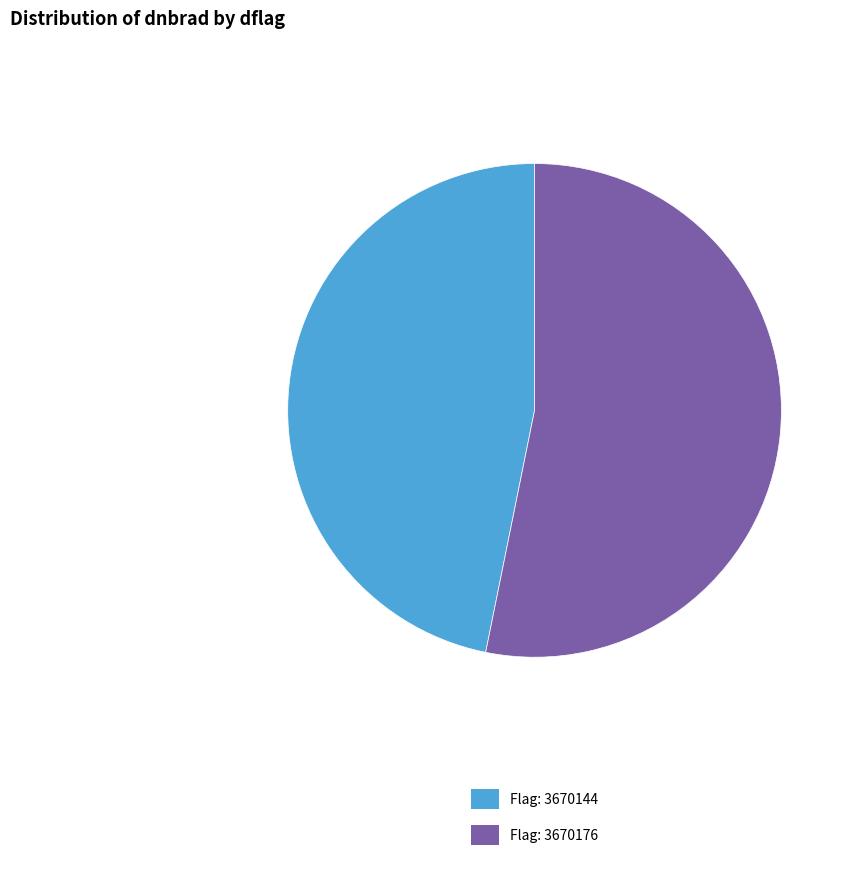

Count the number of slices in the pie.

2